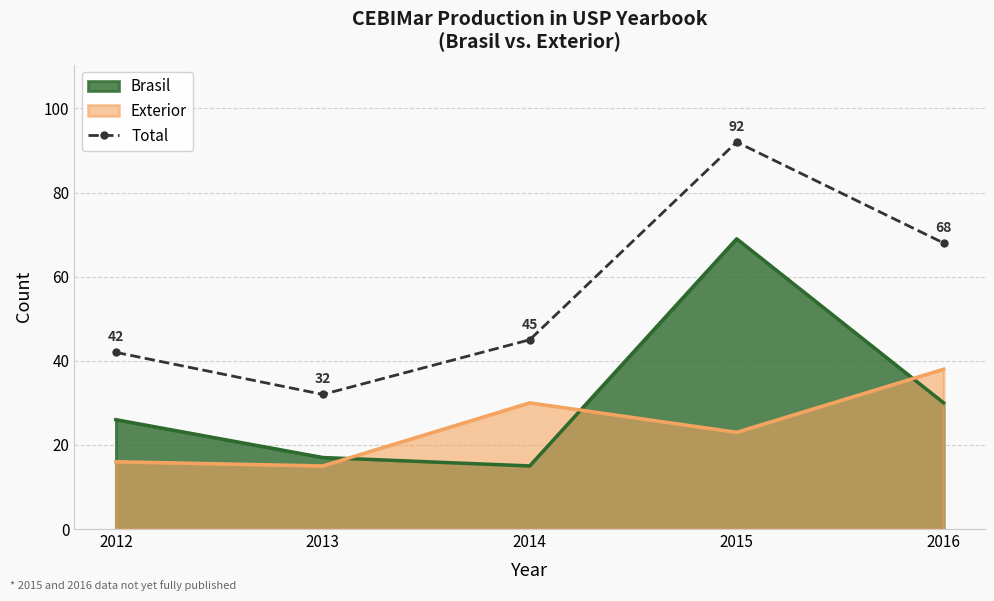

What is the minimum value for Brasil?

15